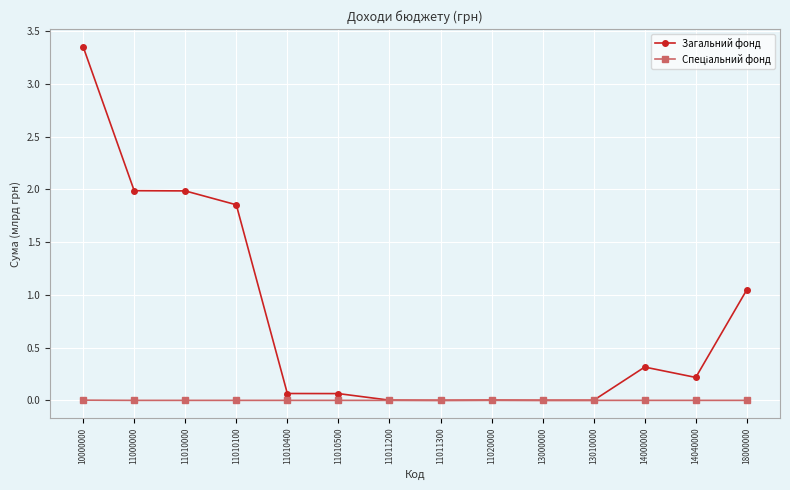

At which category is the sum across all series the highest?

10000000